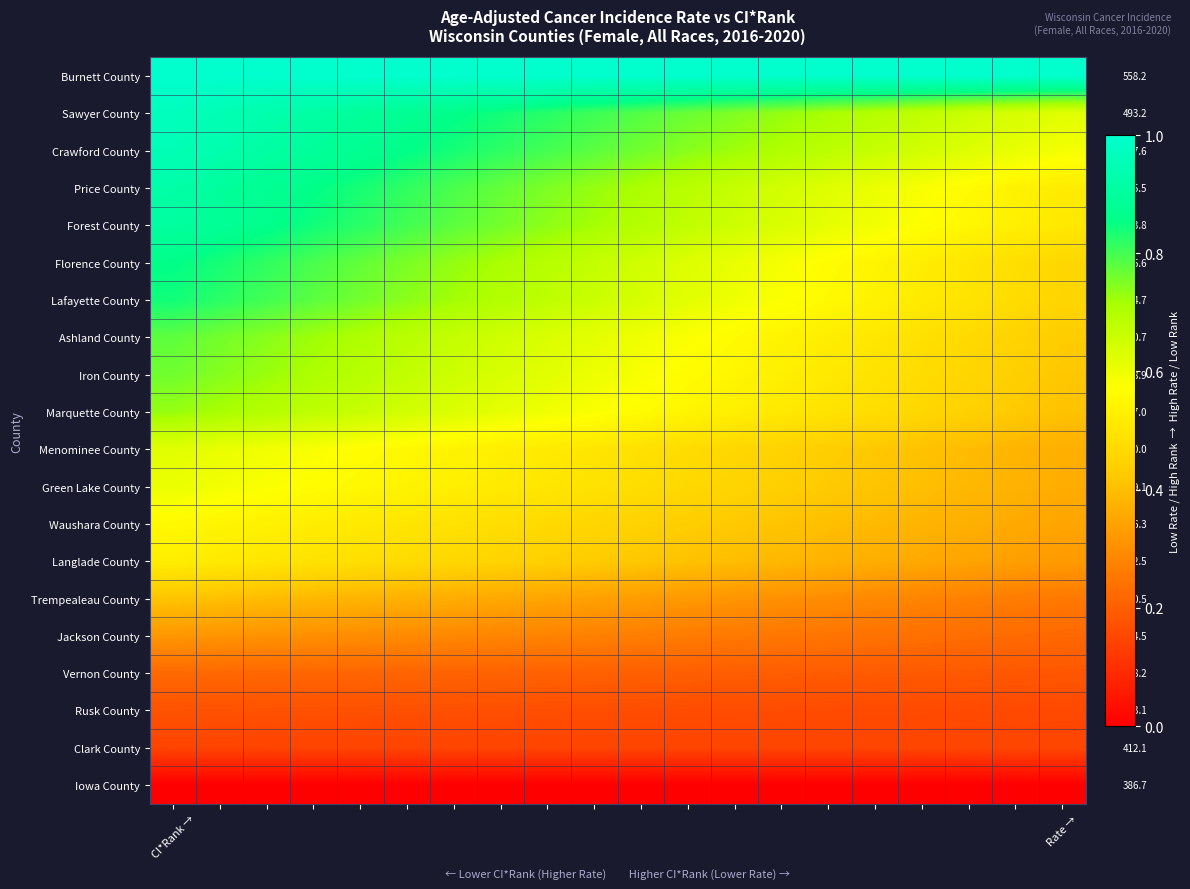

True or false: Burnett County has a value of 1.0 at Rate →.

True